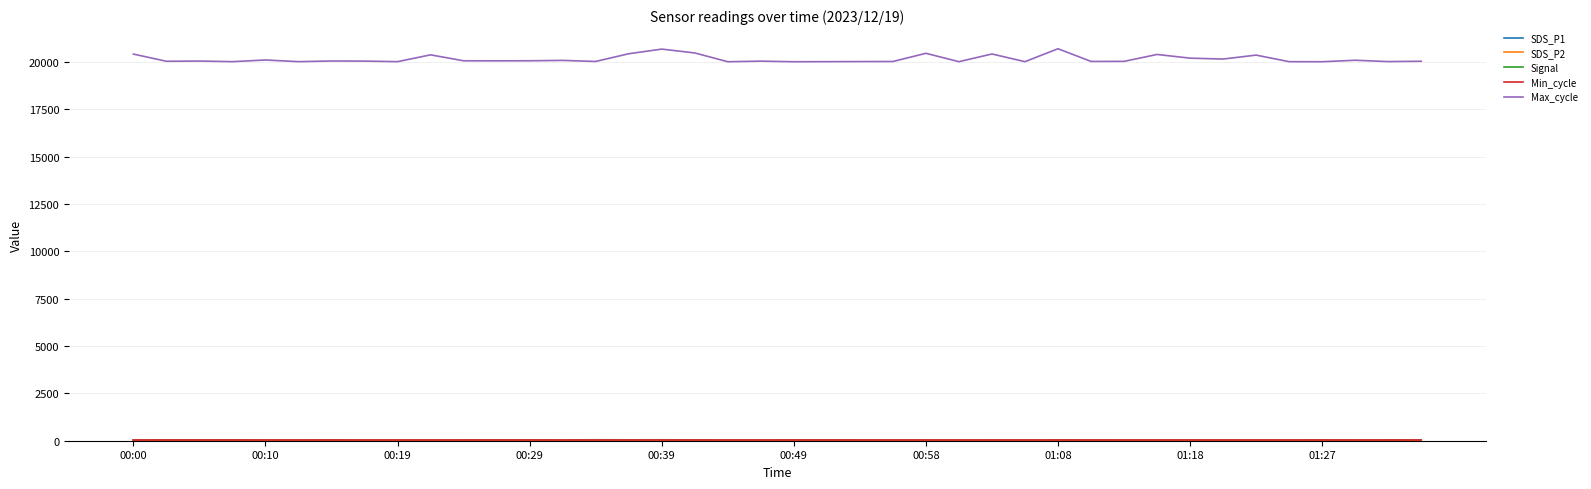

What is the maximum value shown in the chart?

20707.0